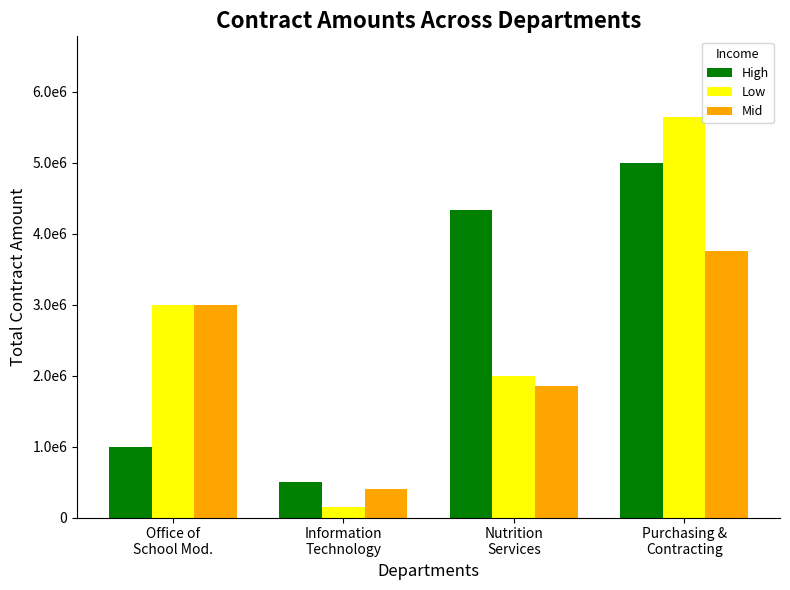

What is the total value across all series at Office of
School Mod.?

7000000.0